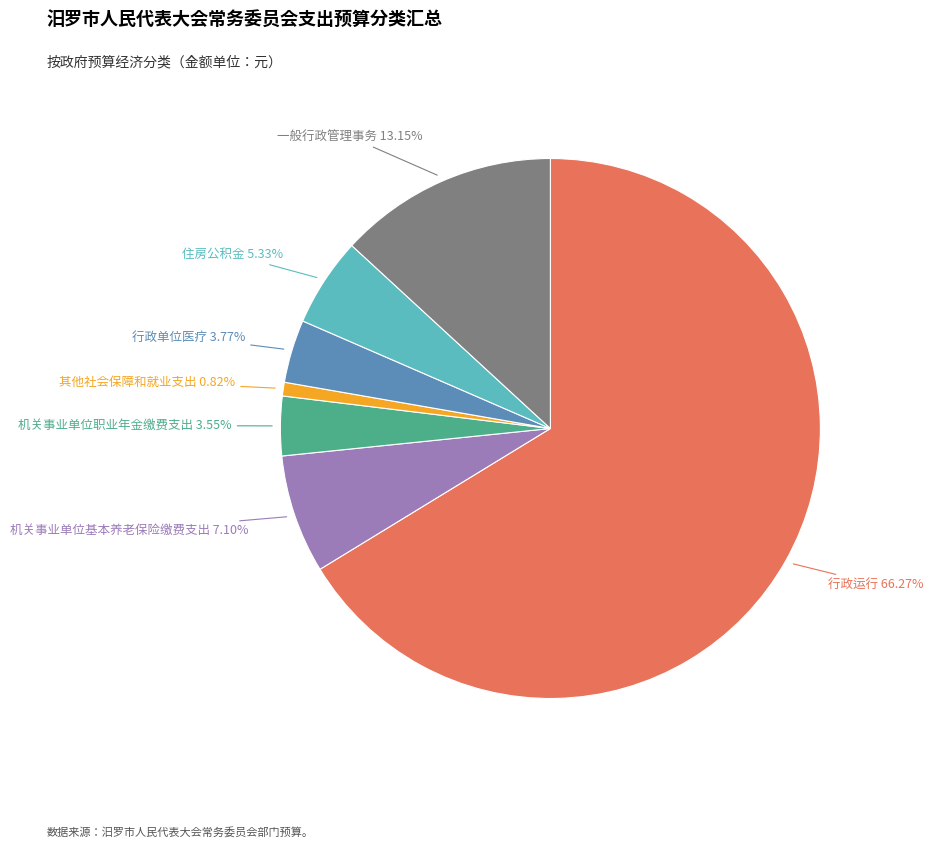

Does any single category account for the majority?

Yes